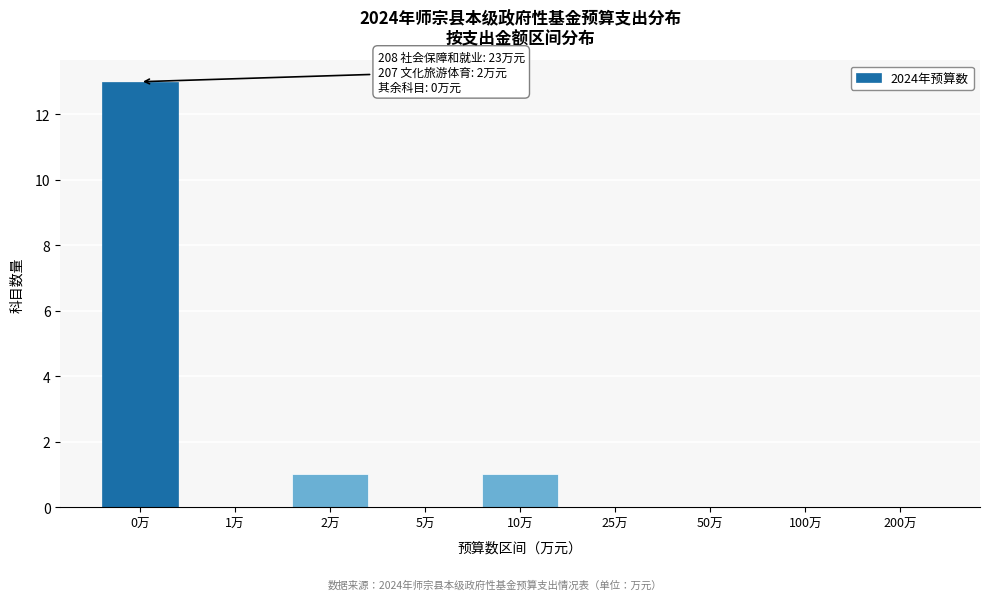

Reading left to right, list all the values displayed in this chart.

0万=13	1万=0	2万=1	5万=0	10万=1	25万=0	50万=0	100万=0	200万=0